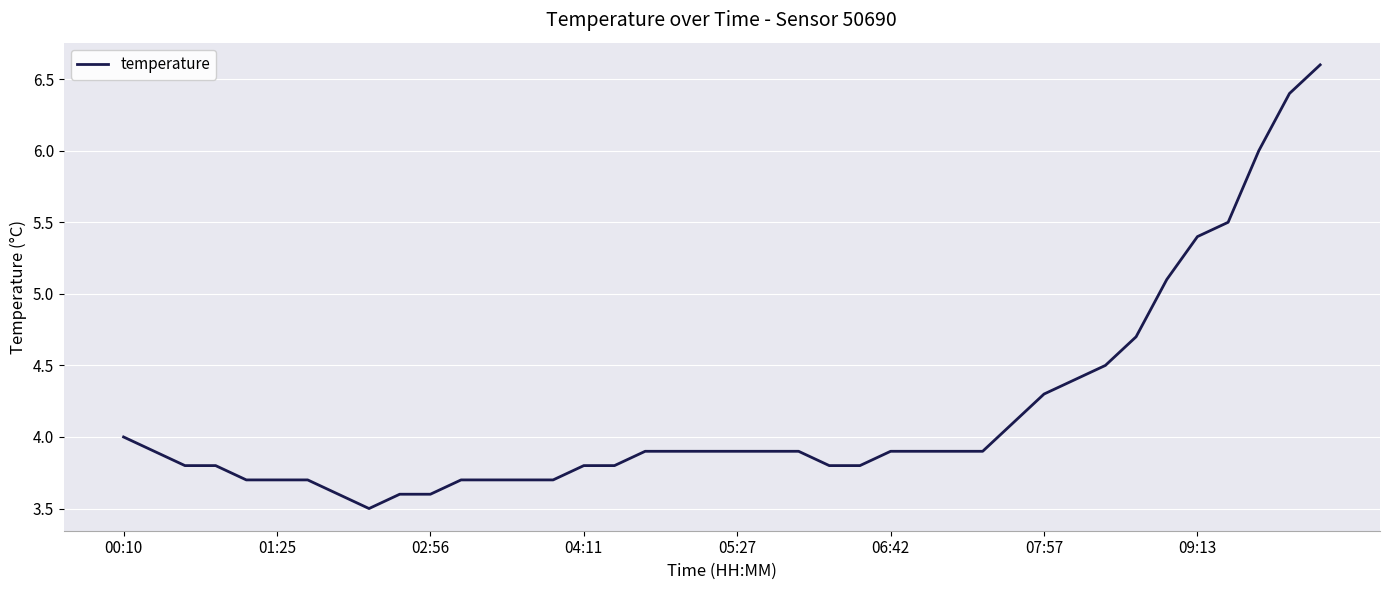

What is the greatest value displayed?

6.6